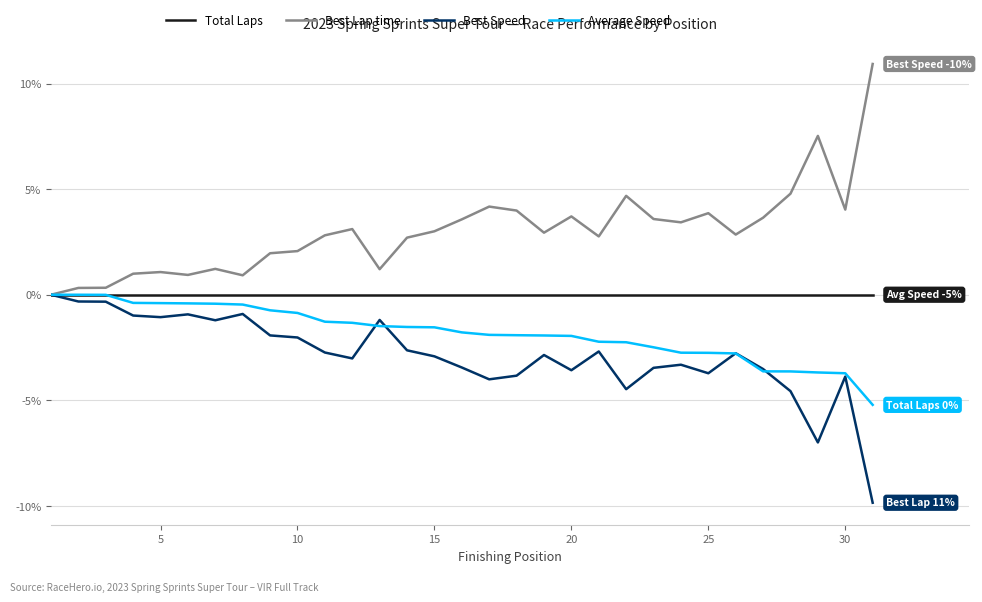

Which series has the largest total across all categories?

Best Lap time